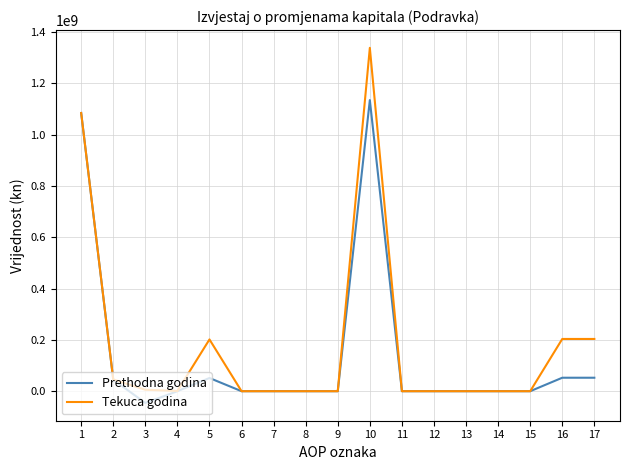

Does the chart have visible grid lines?

Yes